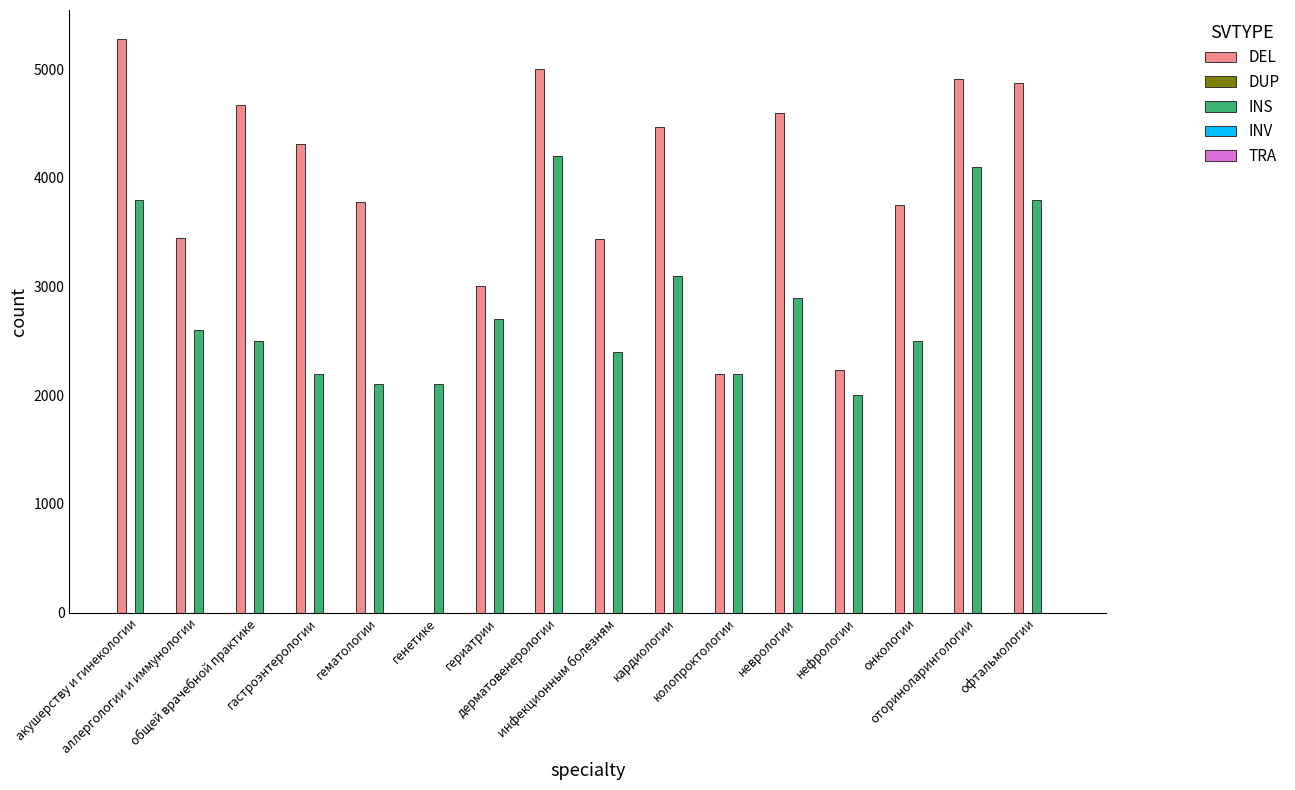

Are the bars horizontal?

No